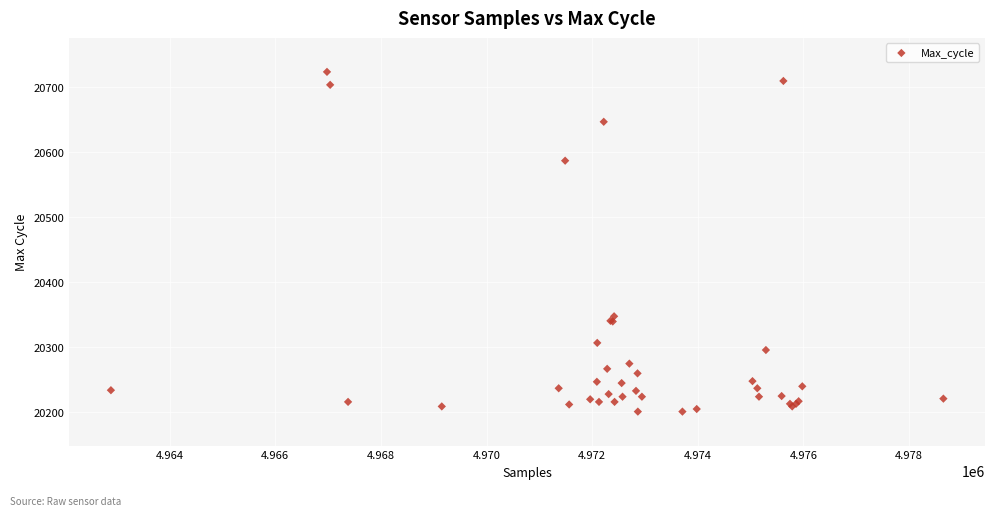

What Y value in the scatter plot is closest to 20462?

20347